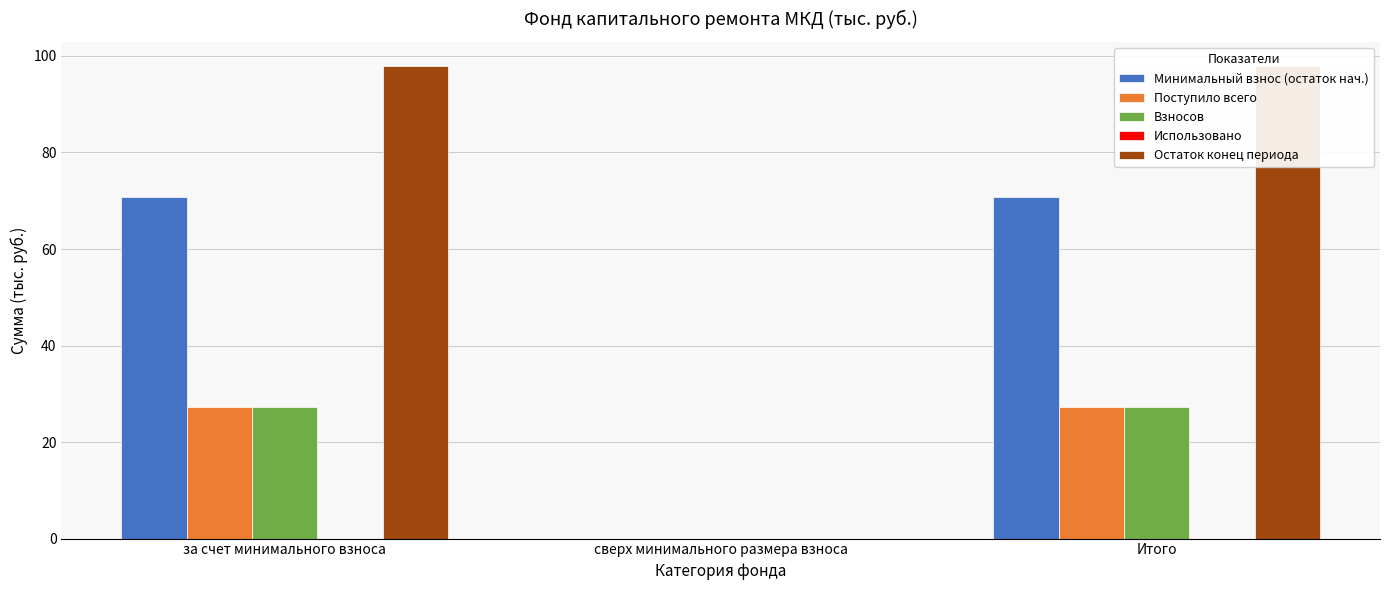

Reading right to left, transcribe all the data shown in this chart.

Минимальный взнос (остаток нач.): Итого=70.8	сверх минимального размера взноса=0.0	за счет минимального взноса=70.8
Поступило всего: Итого=27.2	сверх минимального размера взноса=0.0	за счет минимального взноса=27.2
Взносов: Итого=27.2	сверх минимального размера взноса=0.0	за счет минимального взноса=27.2
Использовано: Итого=0.0	сверх минимального размера взноса=0.0	за счет минимального взноса=0.0
Остаток конец периода: Итого=98.0	сверх минимального размера взноса=0.0	за счет минимального взноса=98.0